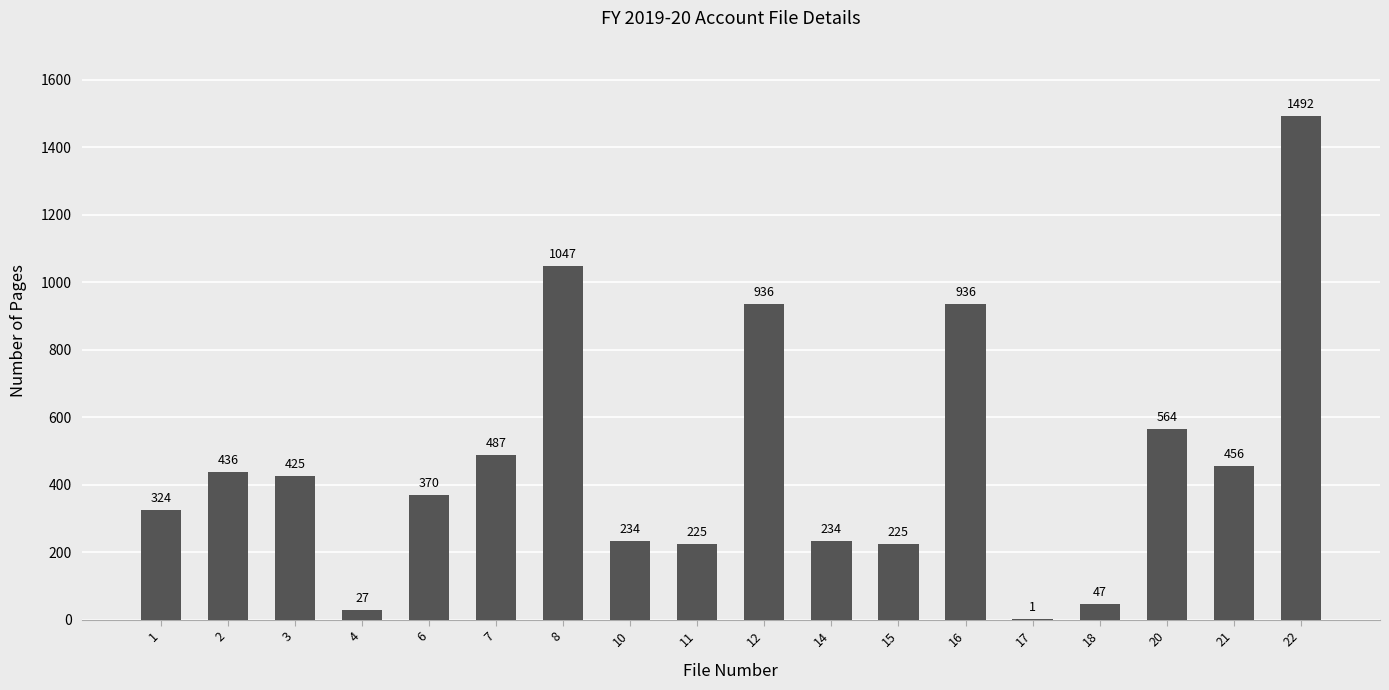

How many distinct data groups are displayed?

1